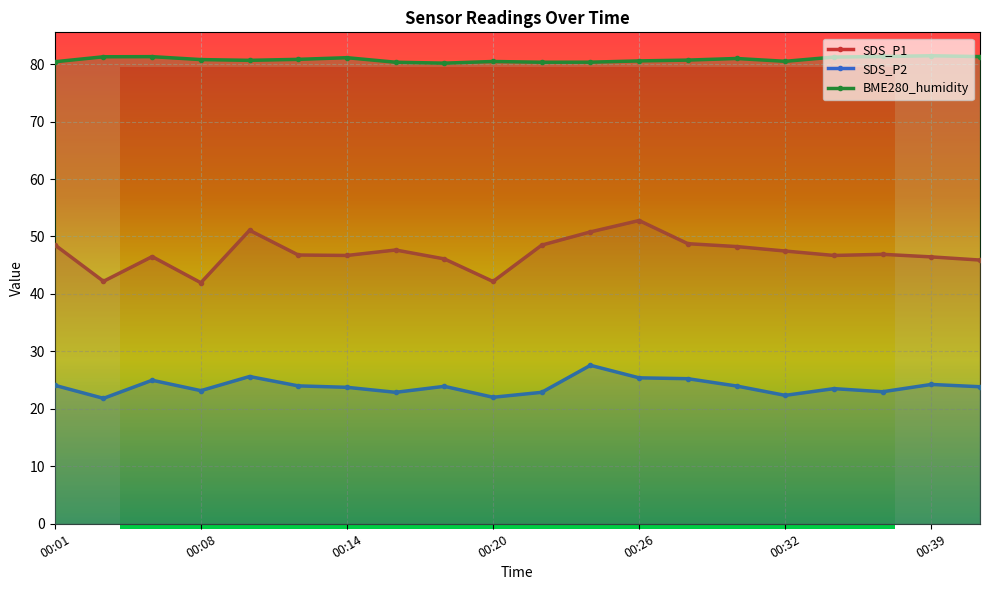

What is the approximate value of SDS_P2 at 00:20?

22.0